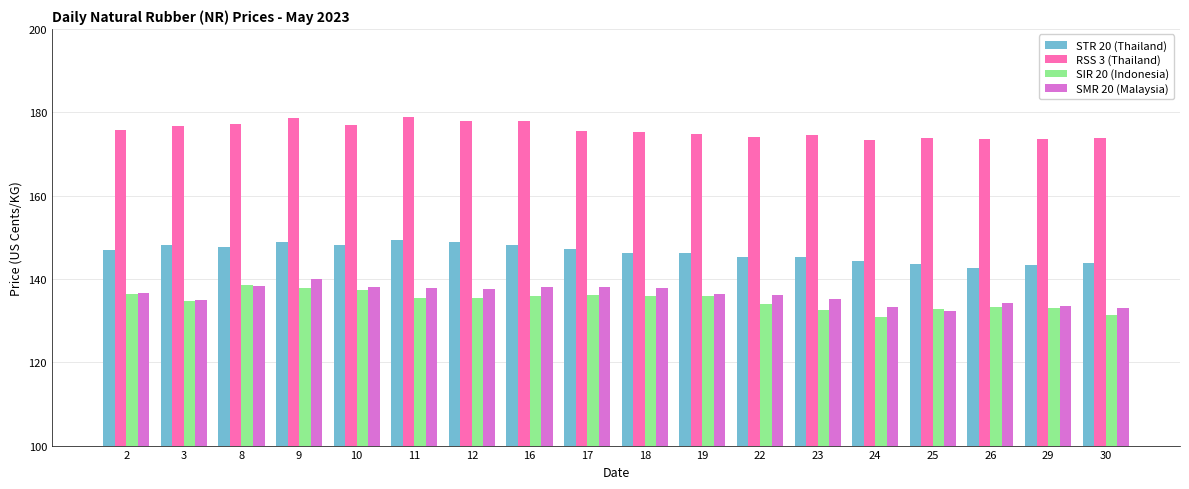

True or false: SMR 20 (Malaysia) has a value of 246.9 at 18.

False